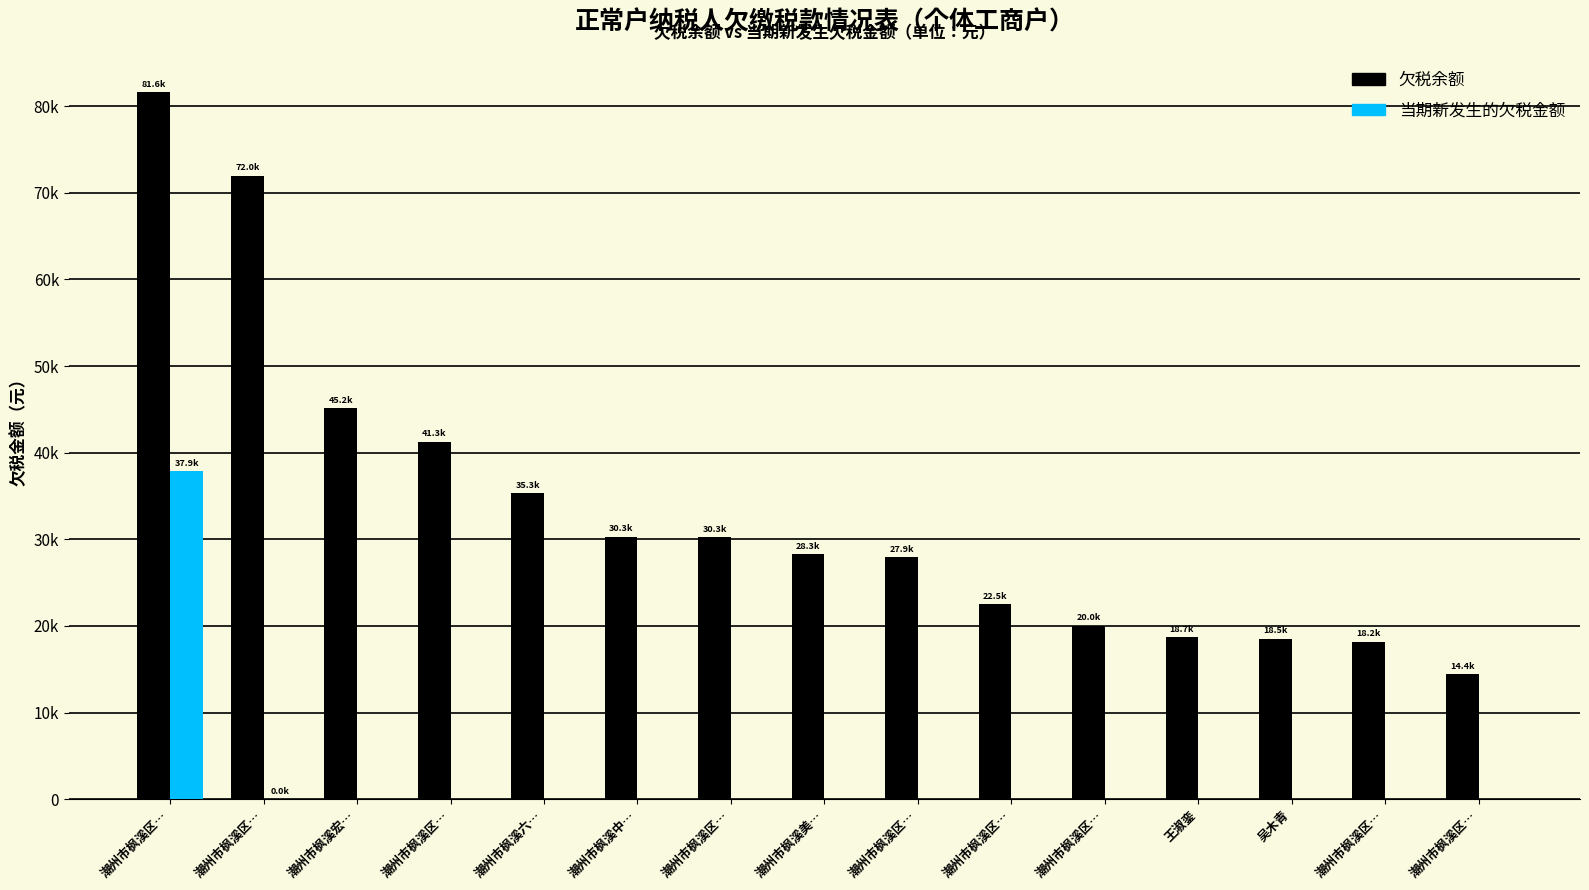

What are all the series names shown in the legend?

欠税余额, 当期新发生的欠税金额